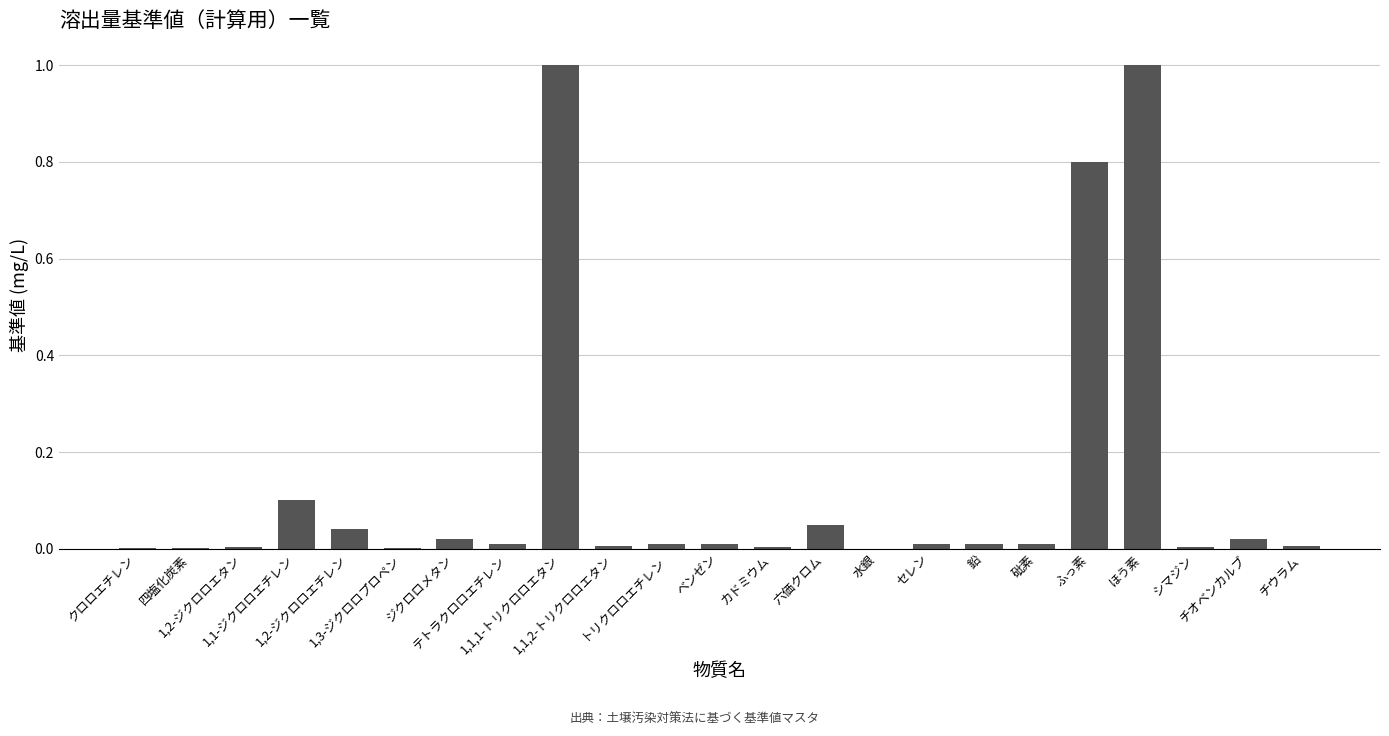

What is the maximum value shown in the chart?

1.0